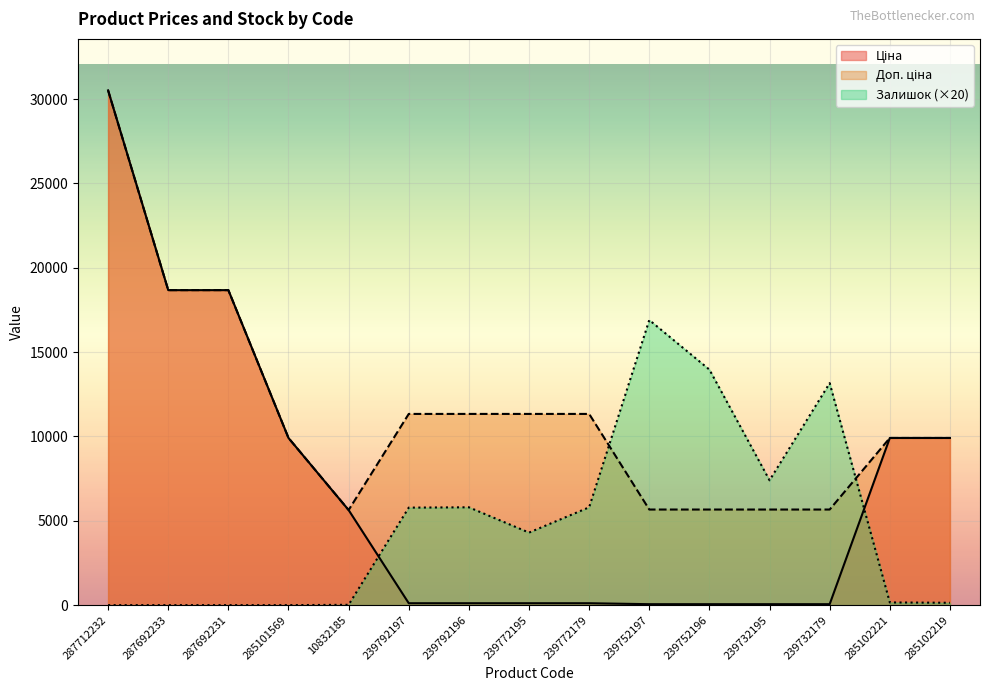

Which has a higher value, 239752197 or 285102221?

285102221